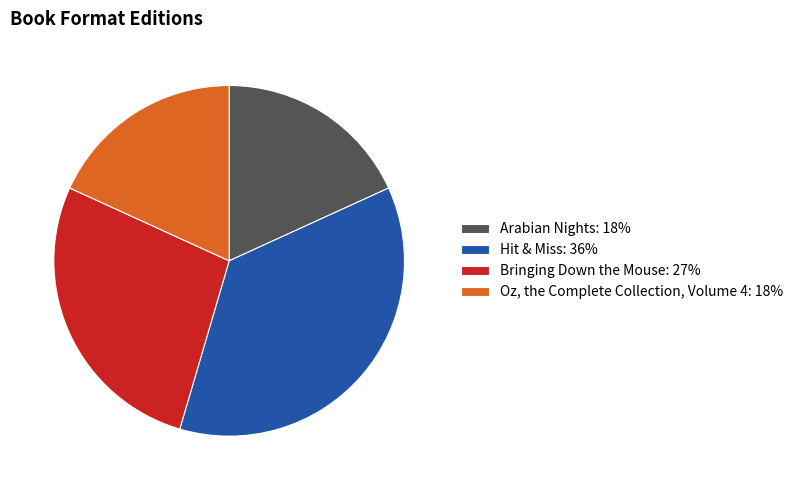

Is there any slice that represents more than half of the pie?

No